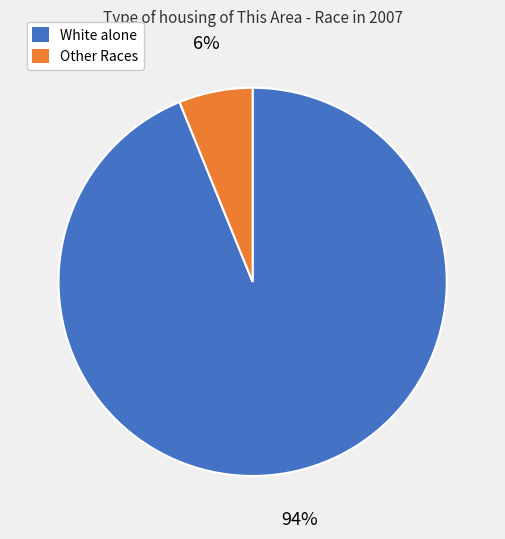

To the nearest percent, what is the difference between the largest and smallest slice percentages?

88%